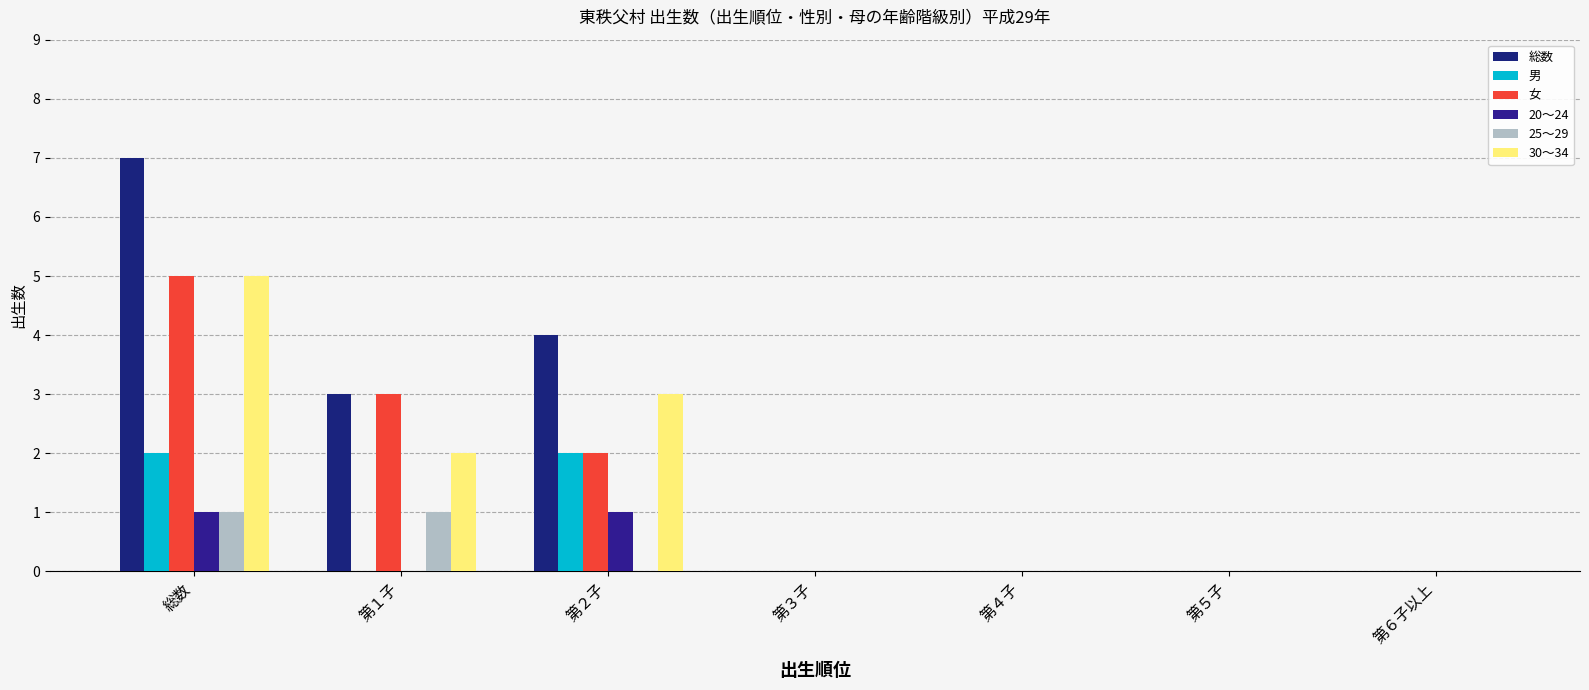

What is the sum of all 男 values?

4